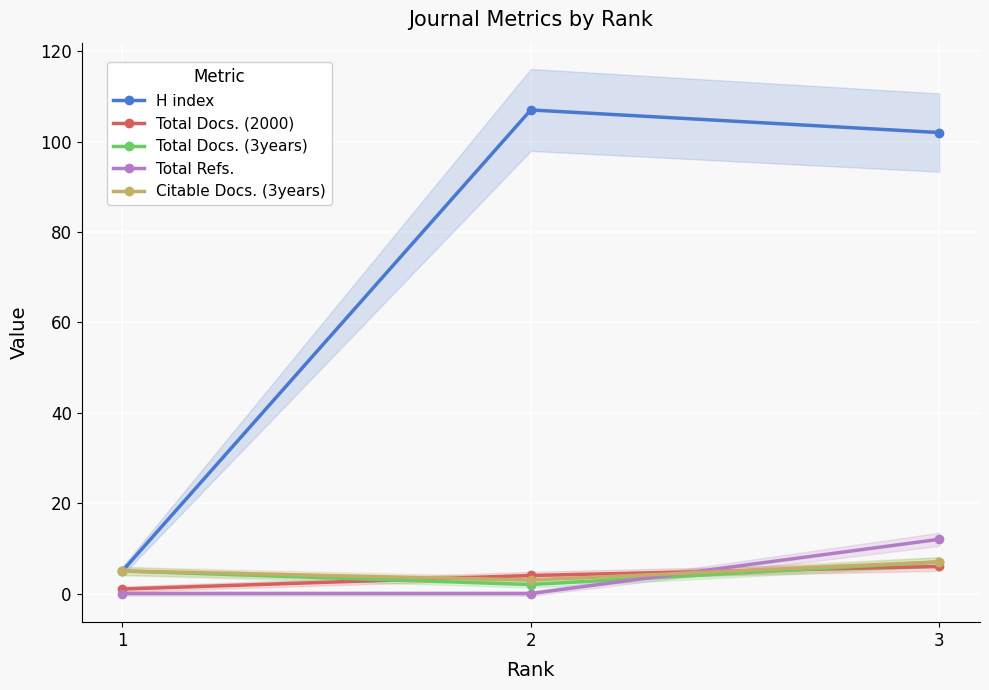

True or false: Total Refs. has a value of 0 at 1.

True